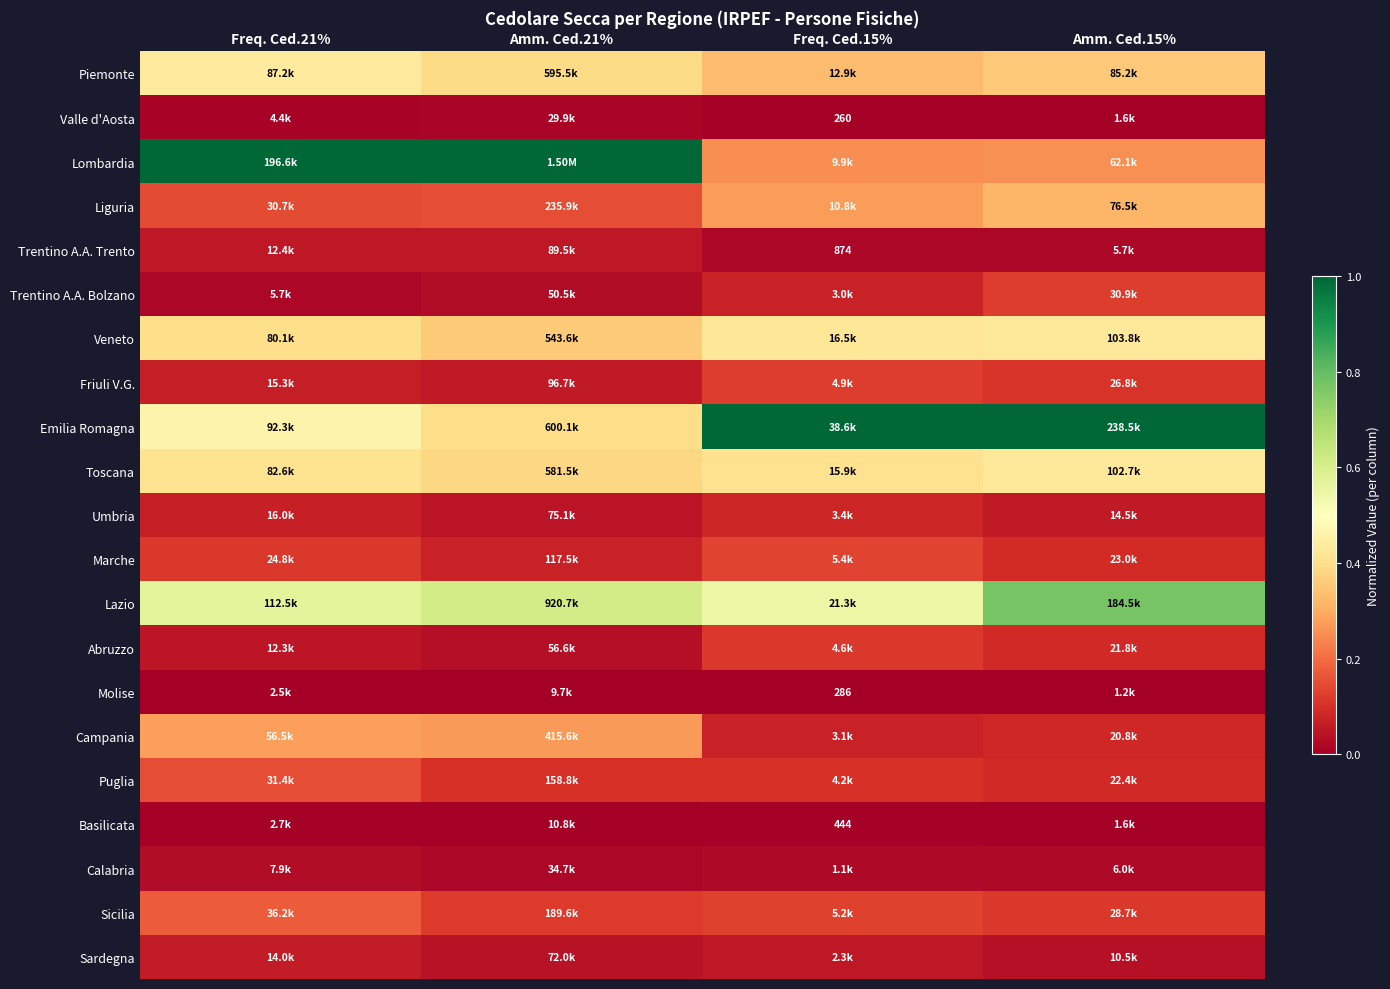

True or false: Calabria has a value of 0.0 at Amm. Ced.15%.

True